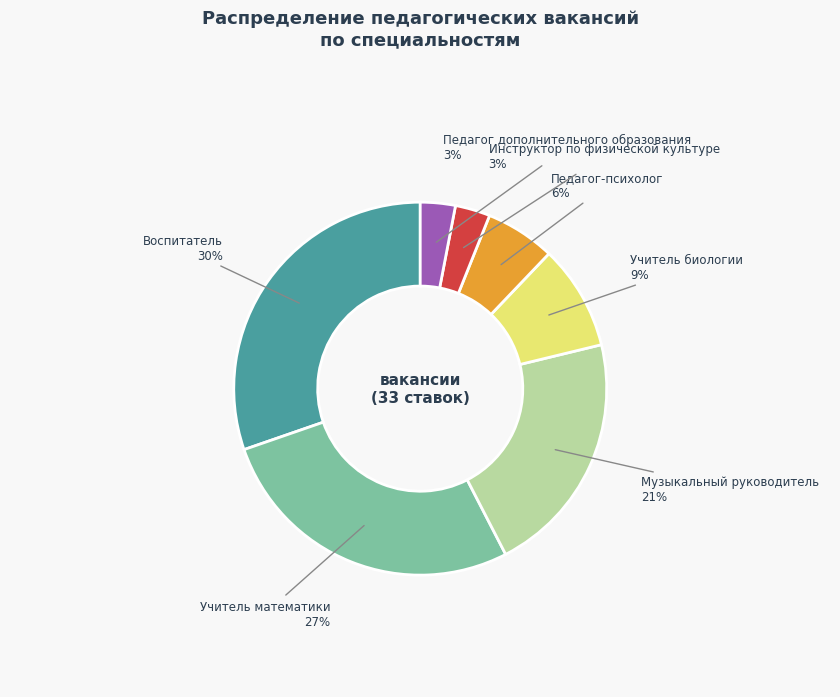

Does any single category account for the majority?

No